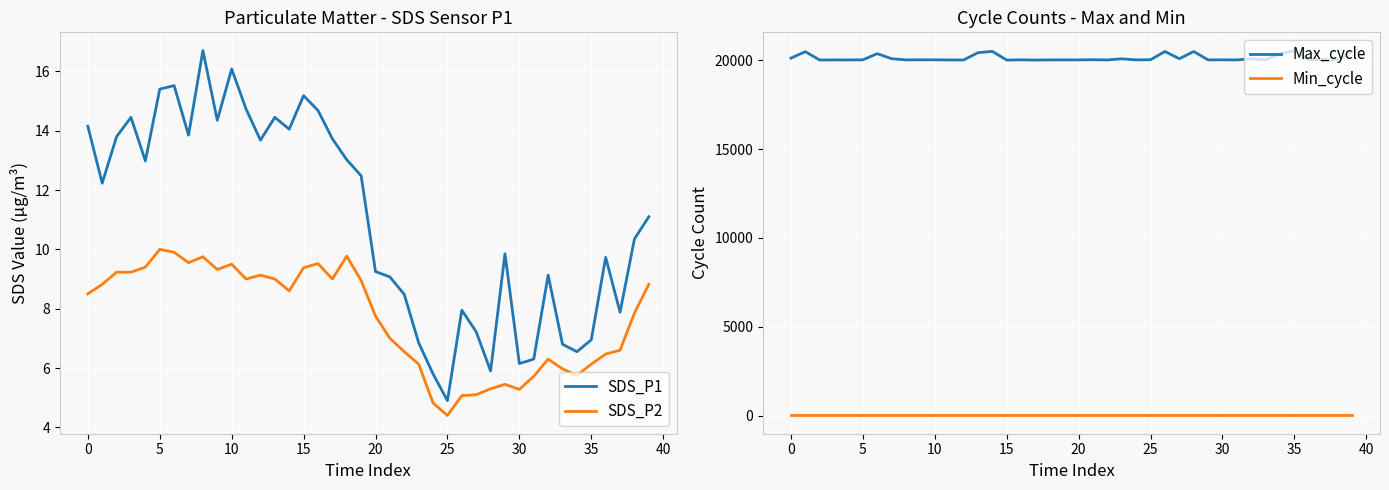

What is the lowest value of the SDS_P2 series?

4.4